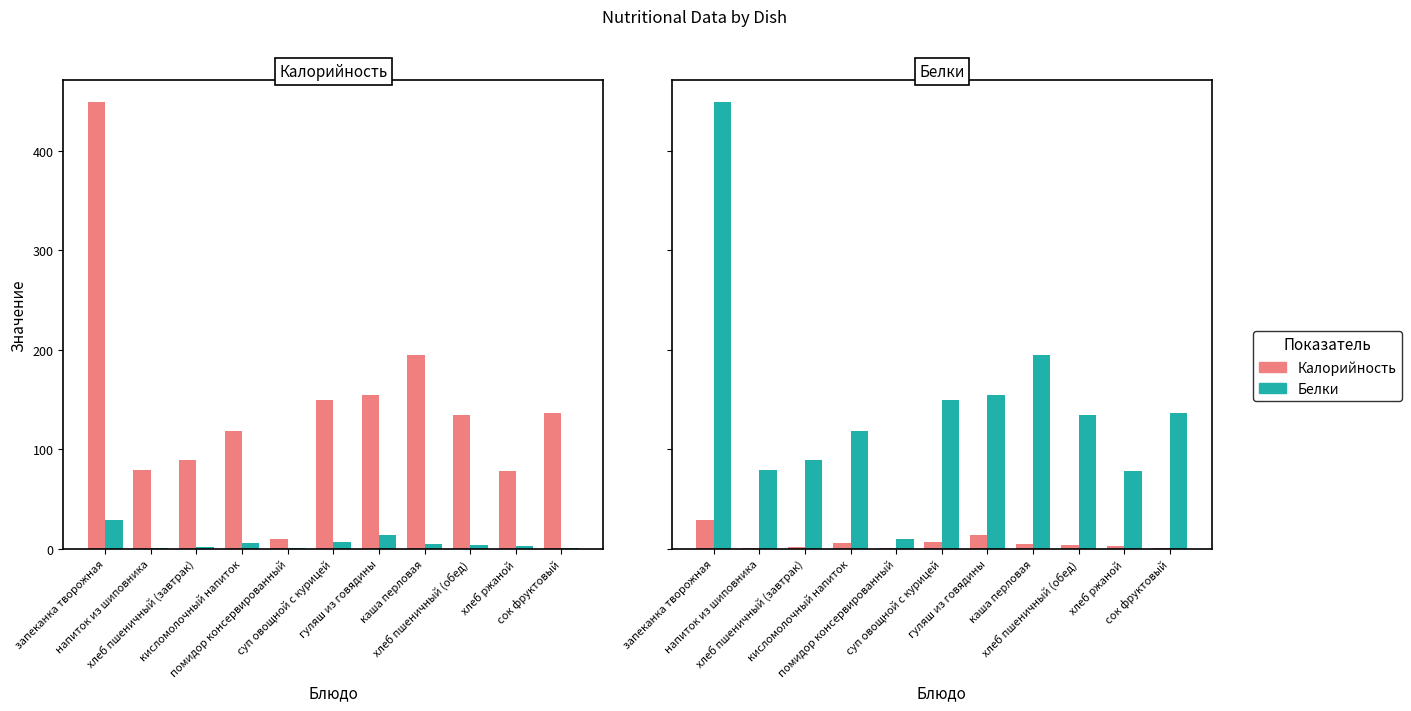

What is the total value across all series at кисломолочный напиток?

123.6